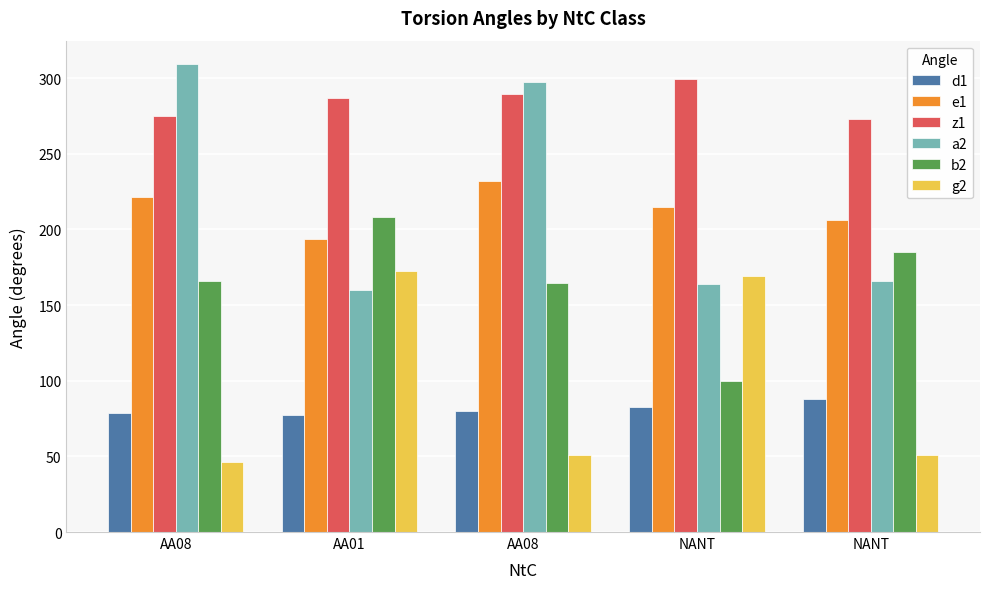

Are the bars grouped side by side (vs. stacked)?

Yes